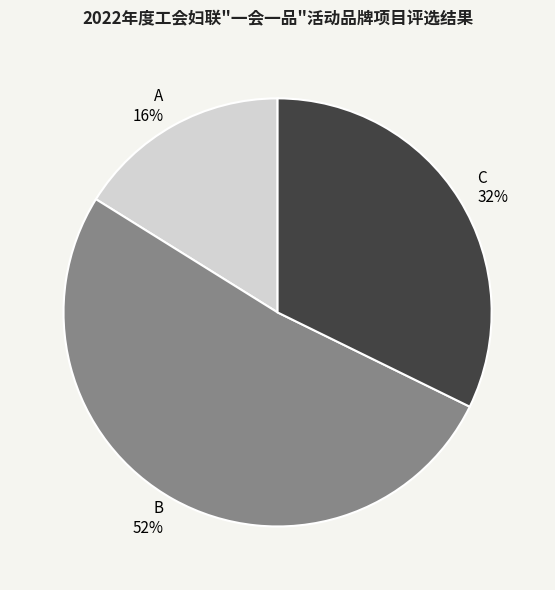

Between B and C, which is larger?

B